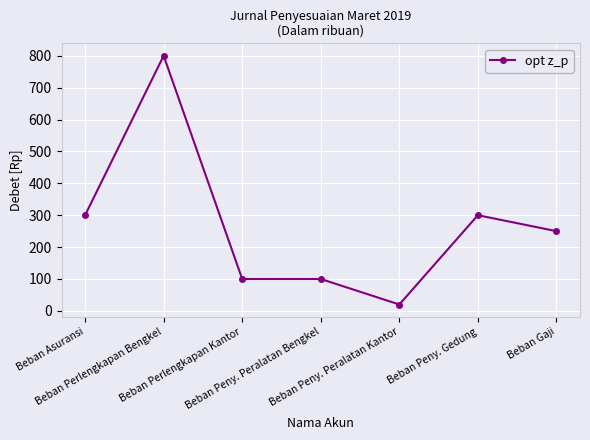

The value at Beban Peny. Peralatan Kantor is 20. True or false?

True